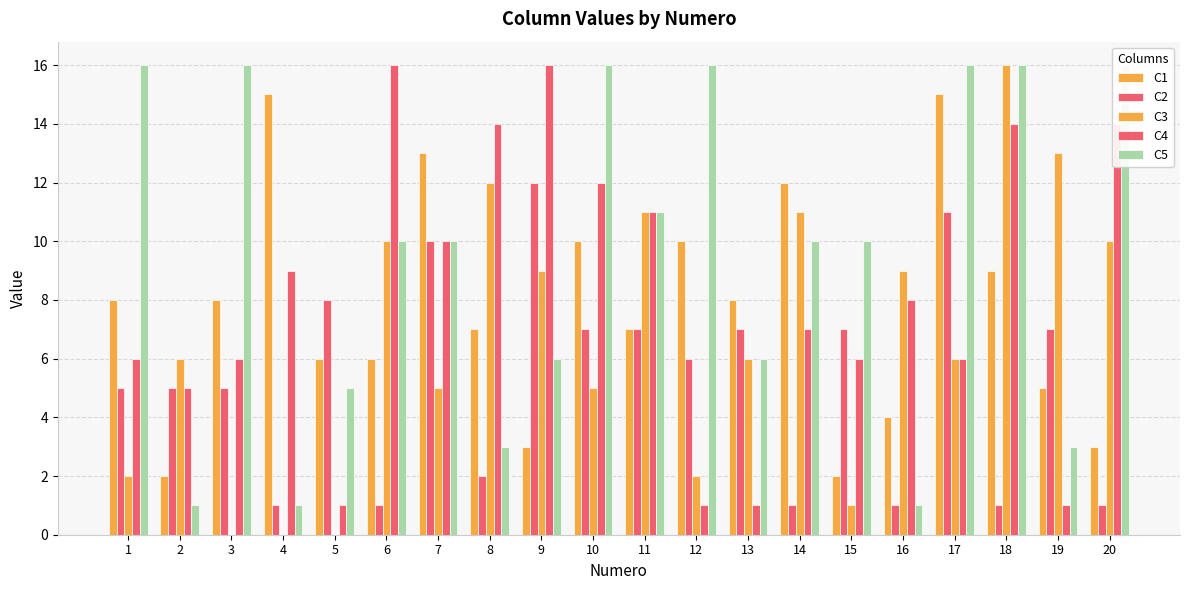

Reading left to right, transcribe all the data shown in this chart.

C1: 1=8	2=2	3=8	4=15	5=6	6=6	7=13	8=7	9=3	10=10	11=7	12=10	13=8	14=12	15=2	16=4	17=15	18=9	19=5	20=3
C2: 1=5	2=5	3=5	4=1	5=8	6=1	7=10	8=2	9=12	10=7	11=7	12=6	13=7	14=1	15=7	16=1	17=11	18=1	19=7	20=1
C3: 1=2	2=6	3=0	4=0	5=0	6=10	7=5	8=12	9=9	10=5	11=11	12=2	13=6	14=11	15=1	16=9	17=6	18=16	19=13	20=10
C4: 1=6	2=5	3=6	4=9	5=1	6=16	7=10	8=14	9=16	10=12	11=11	12=1	13=1	14=7	15=6	16=8	17=6	18=14	19=1	20=14
C5: 1=16	2=1	3=16	4=1	5=5	6=10	7=10	8=3	9=6	10=16	11=11	12=16	13=6	14=10	15=10	16=1	17=16	18=16	19=3	20=16